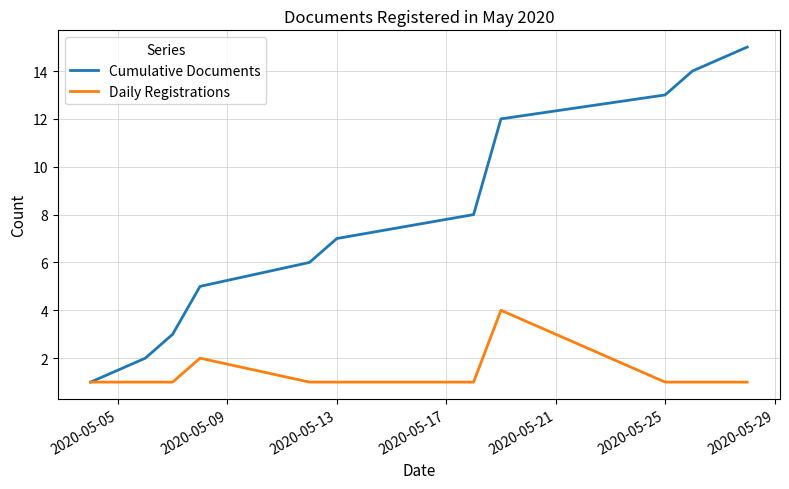

Which series has the largest range (max minus min)?

Cumulative Documents